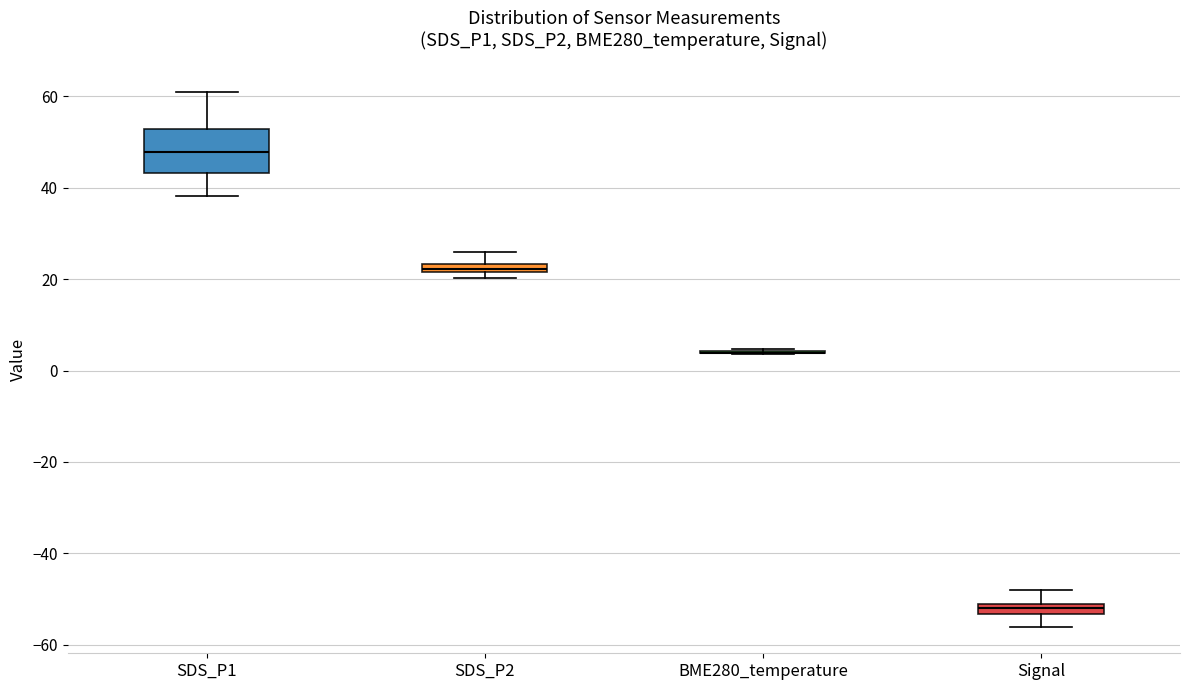

Where is the upper edge of the box for SDS_P2 on the y-axis? The values are not printed on the chart, so give them approximately, as read against the axis.

24